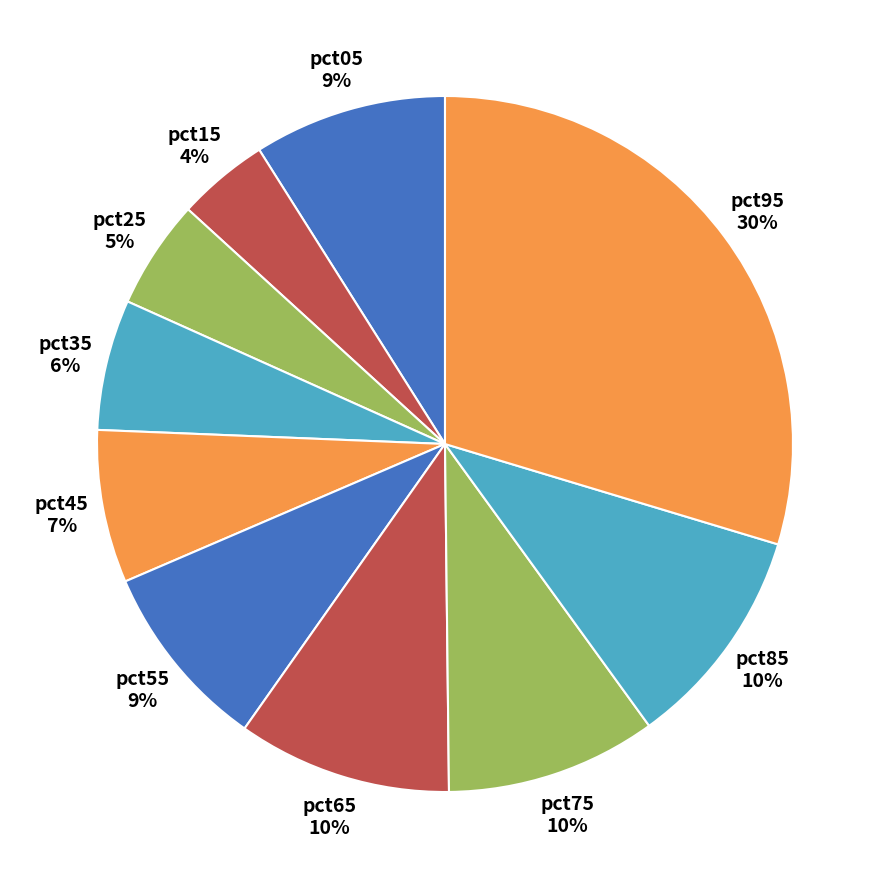

To the nearest percent, what is the combined percentage of pct05 and pct15?

13%